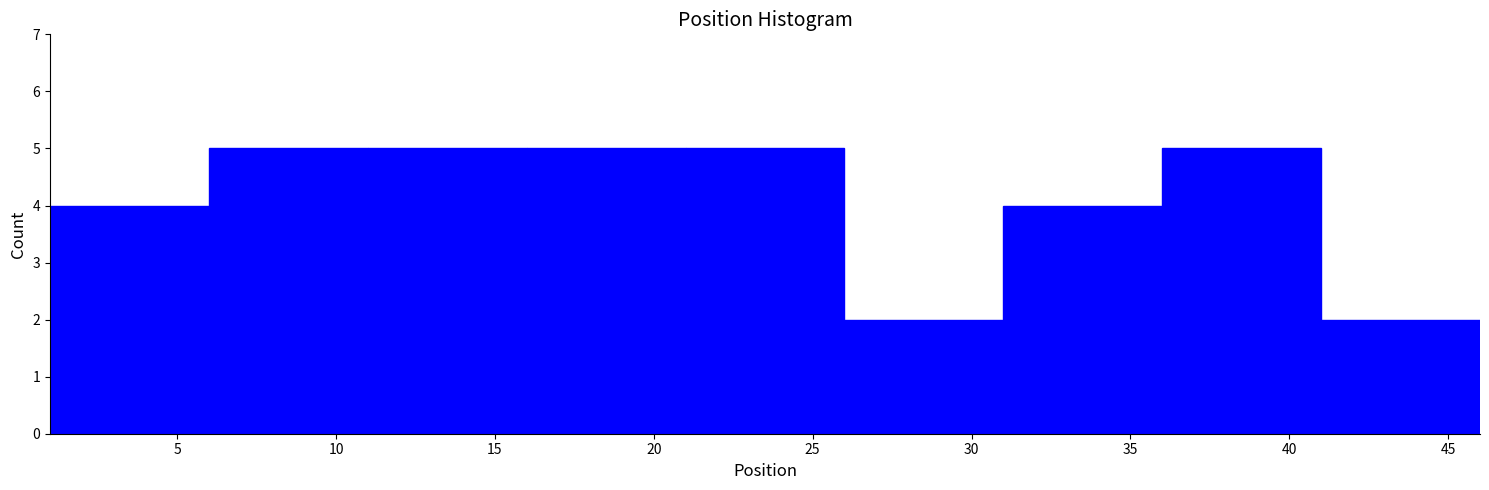

Reading left to right, transcribe this chart: for each bar, give the range it covers on the x-axis and its height. The values are not printed on the chart, so give them approximately, as read against the axis.

1 to 6: 4
6 to 11: 5
11 to 16: 5
16 to 21: 5
21 to 26: 5
26 to 31: 2
31 to 36: 4
36 to 41: 5
41 to 46: 2